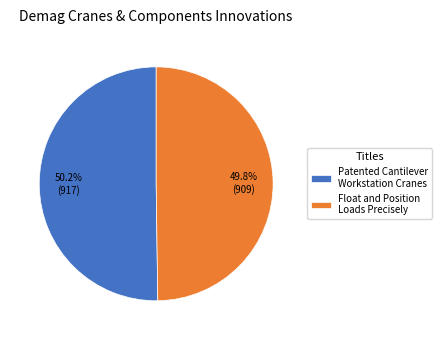

Do Patented Cantilever Workstation Cranes and Float and Position Loads Precisely together represent more than half of the pie?

Yes